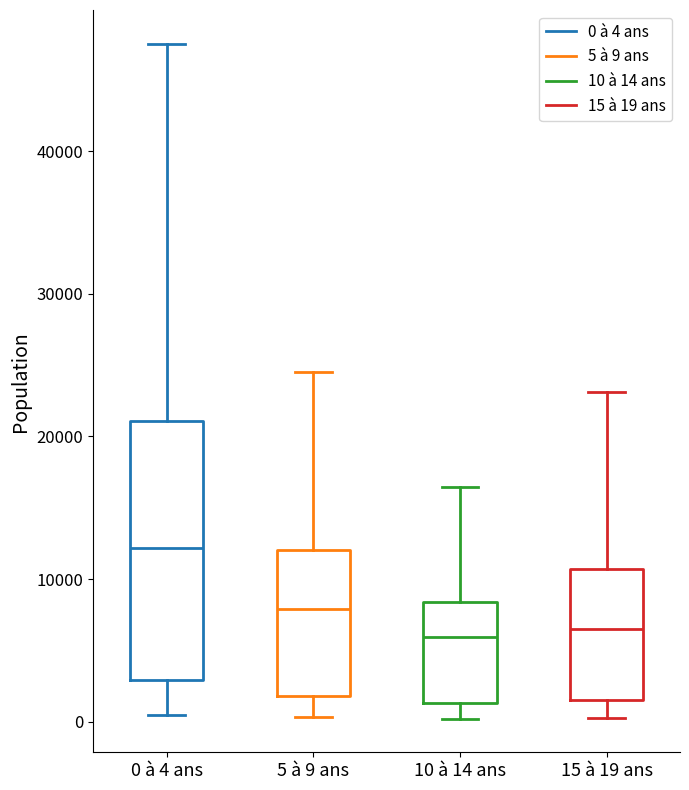

Where does the upper whisker of the box for 15 à 19 ans end on the y-axis? The values are not printed on the chart, so give them approximately, as read against the axis.

23000